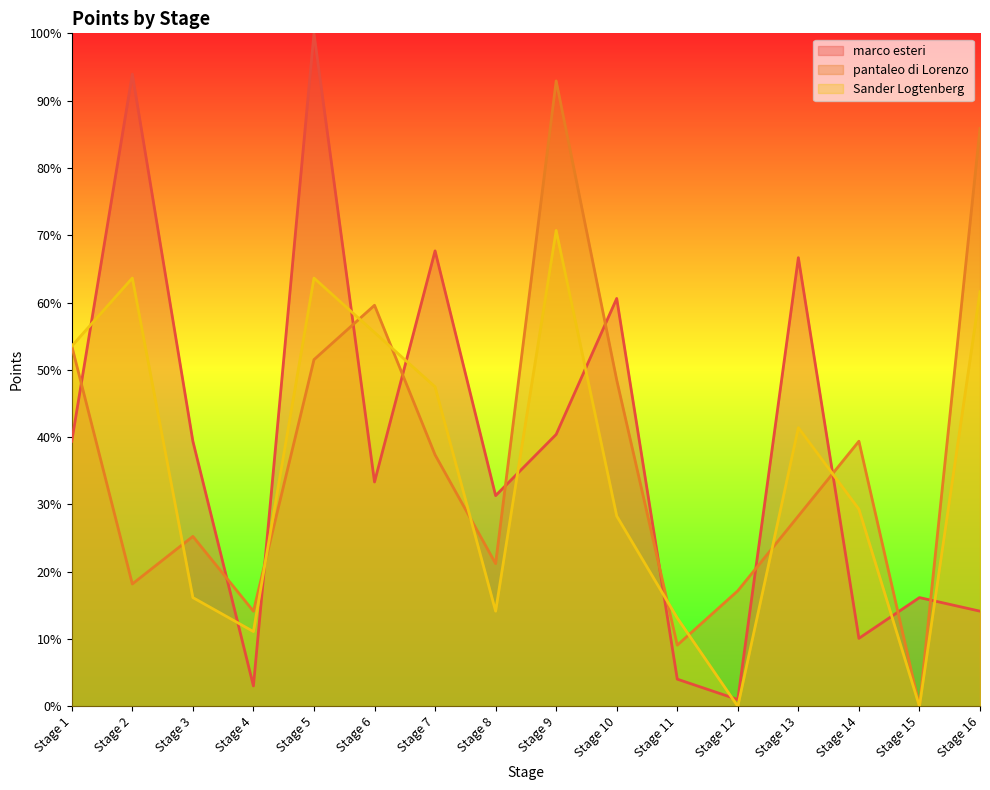

At which label is pantaleo di Lorenzo closest to 46?

Stage 10